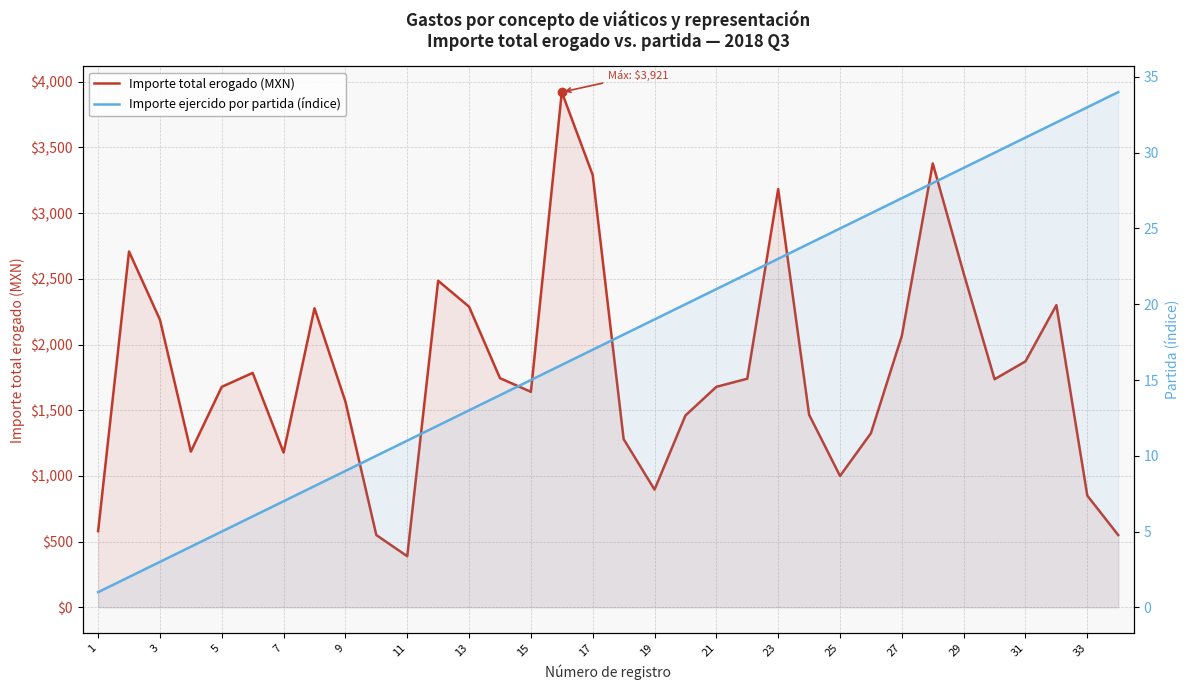

In Importe total erogado (MXN), how many points are higher than both neighbors (excluding endpoints)?

8